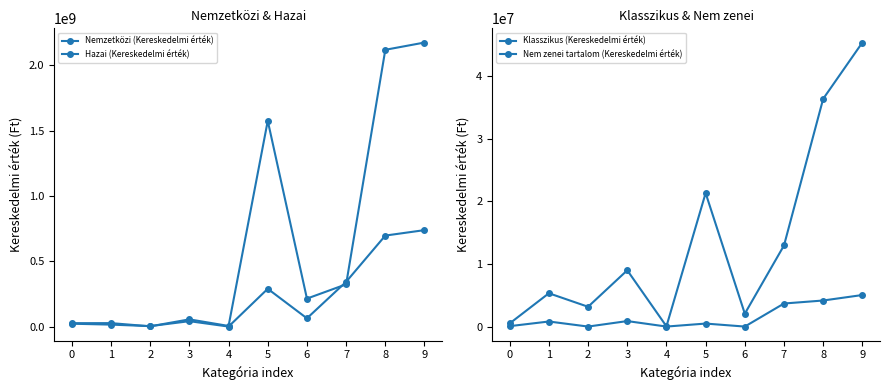

Rank the series at 3 from highest to lowest value.

Nemzetközi (Kereskedelmi érték), Hazai (Kereskedelmi érték), Klasszikus (Kereskedelmi érték), Nem zenei tartalom (Kereskedelmi érték)